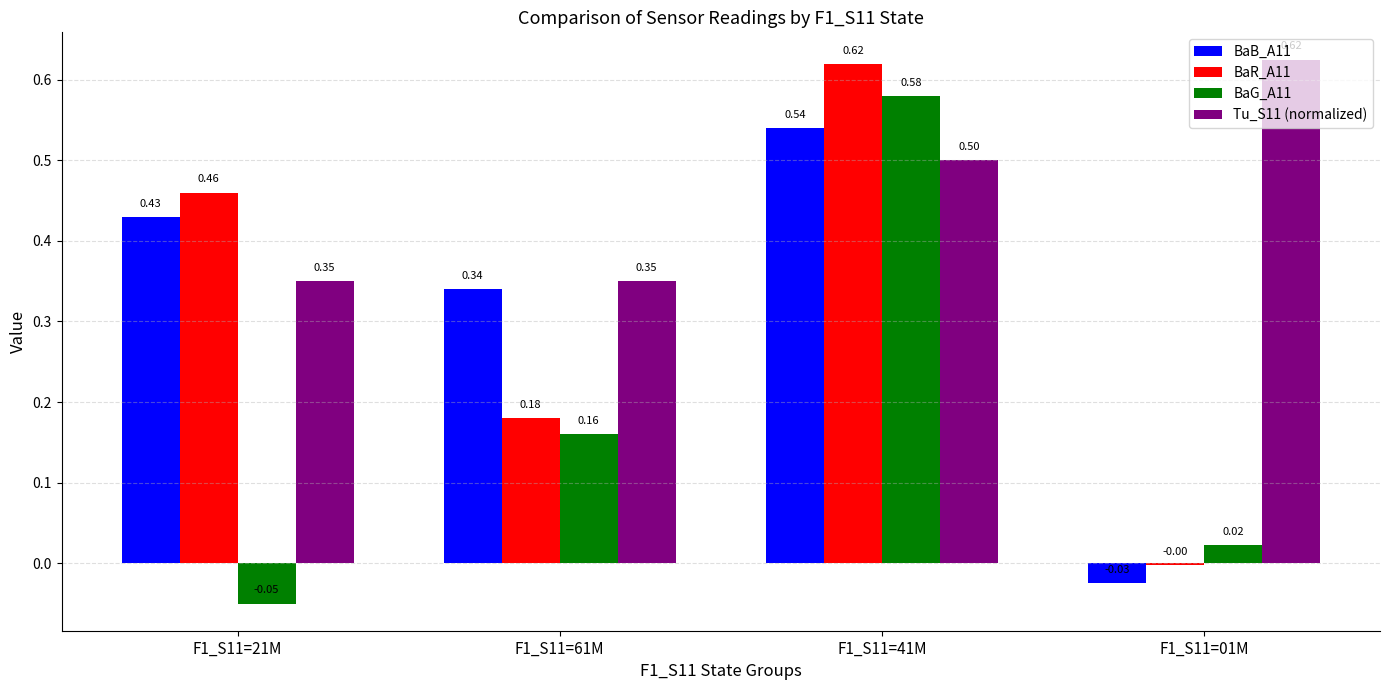

How many groups of bars are there?

4